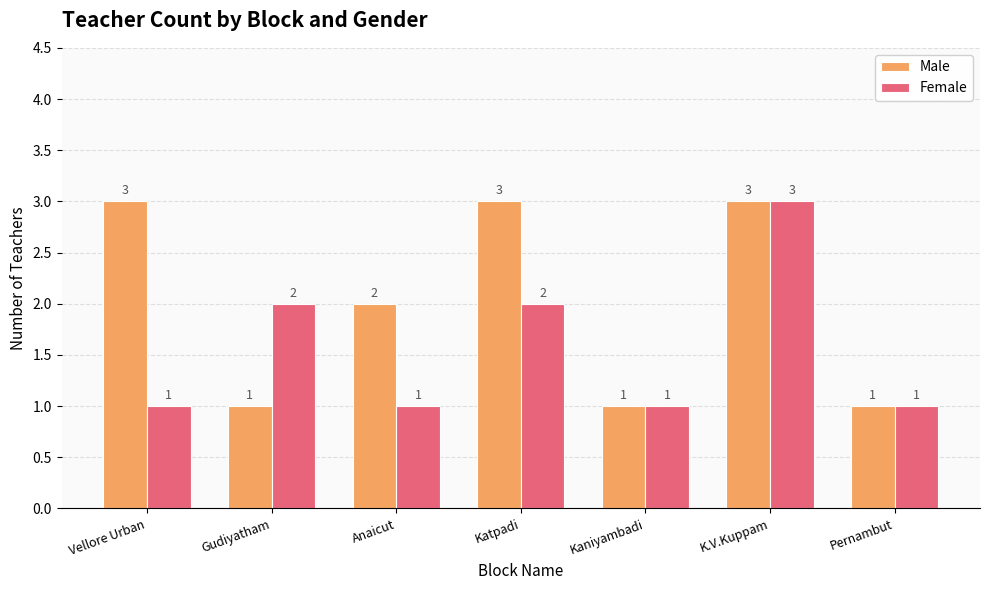

Which series has the largest total across all categories?

Male